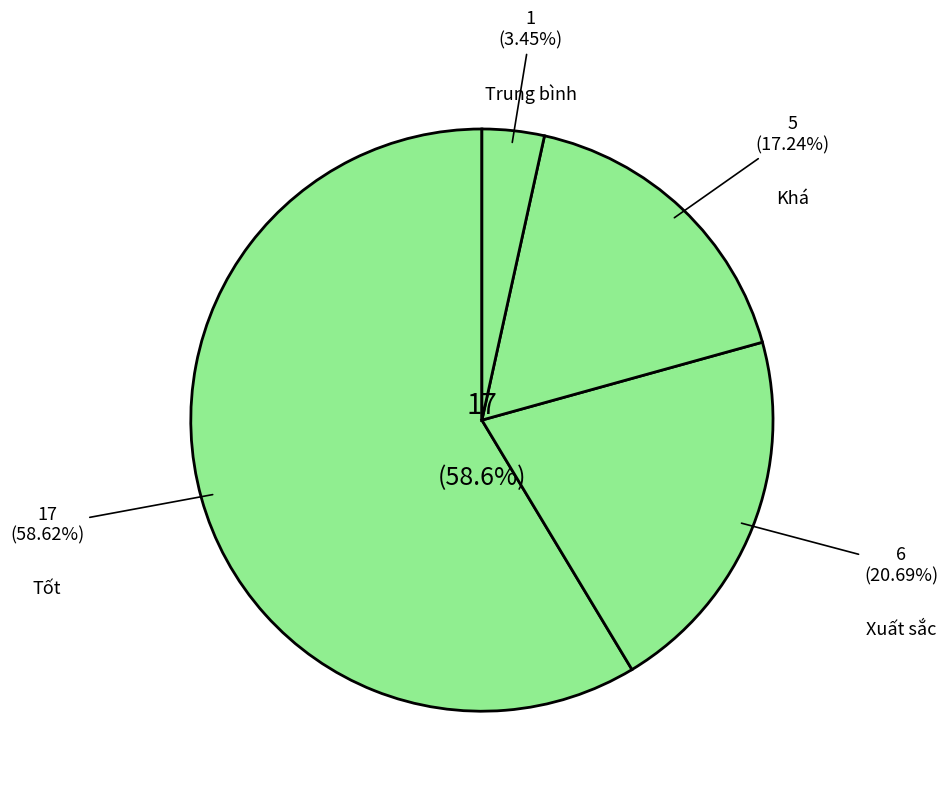

Is there a majority slice in this chart?

Yes